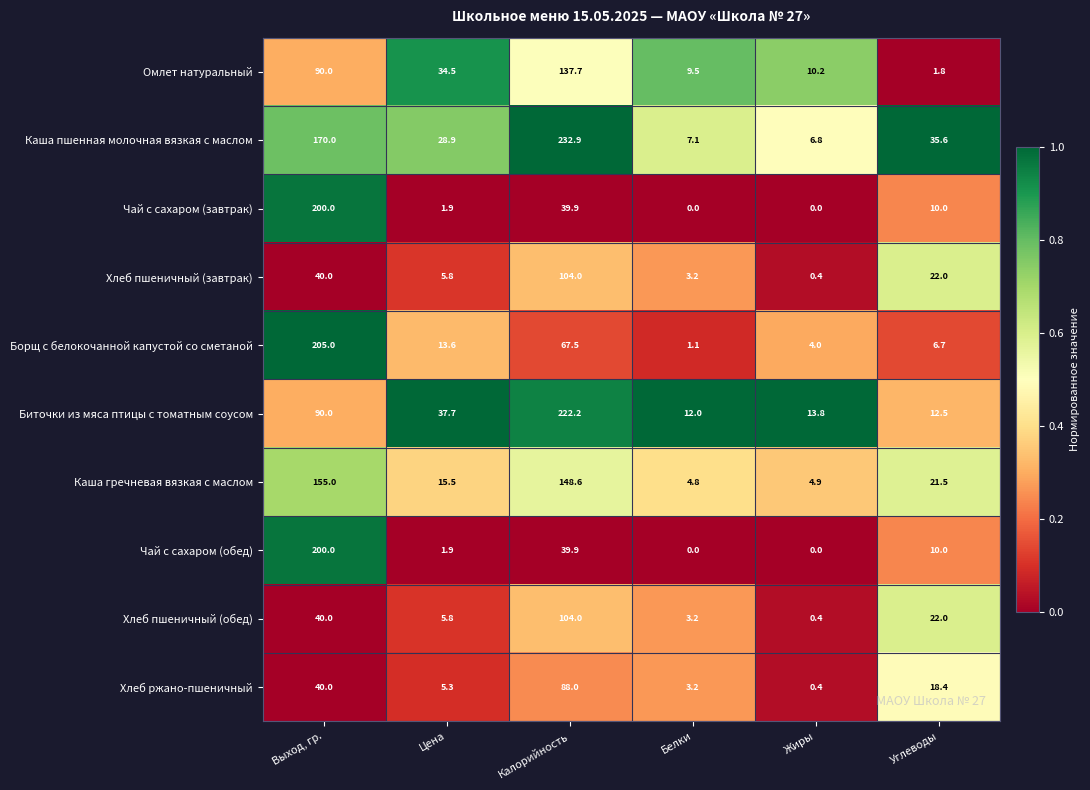

At which category is the sum across all series the highest?

Выход, гр.